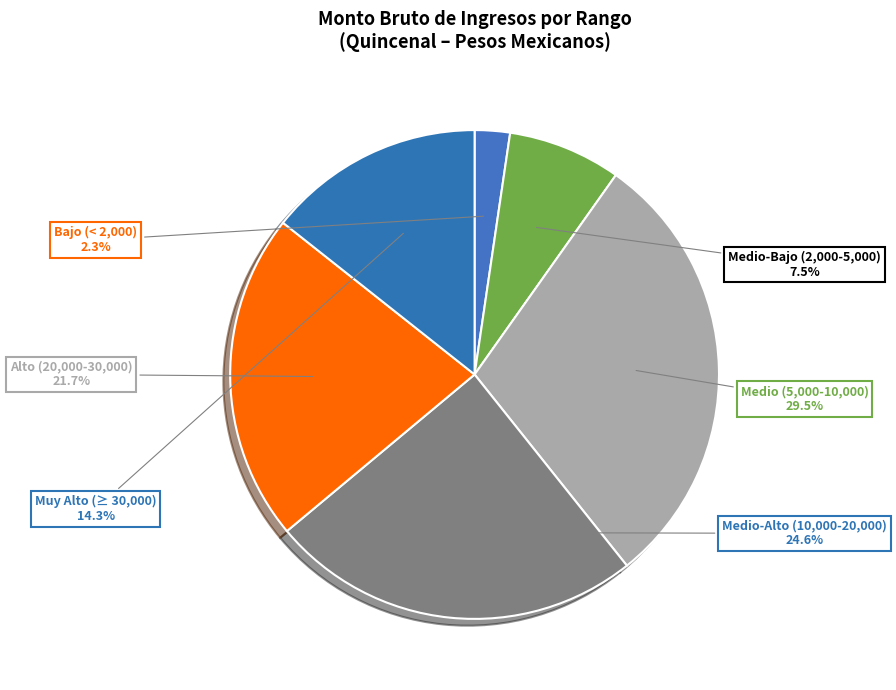

How many segments does this pie chart have?

6